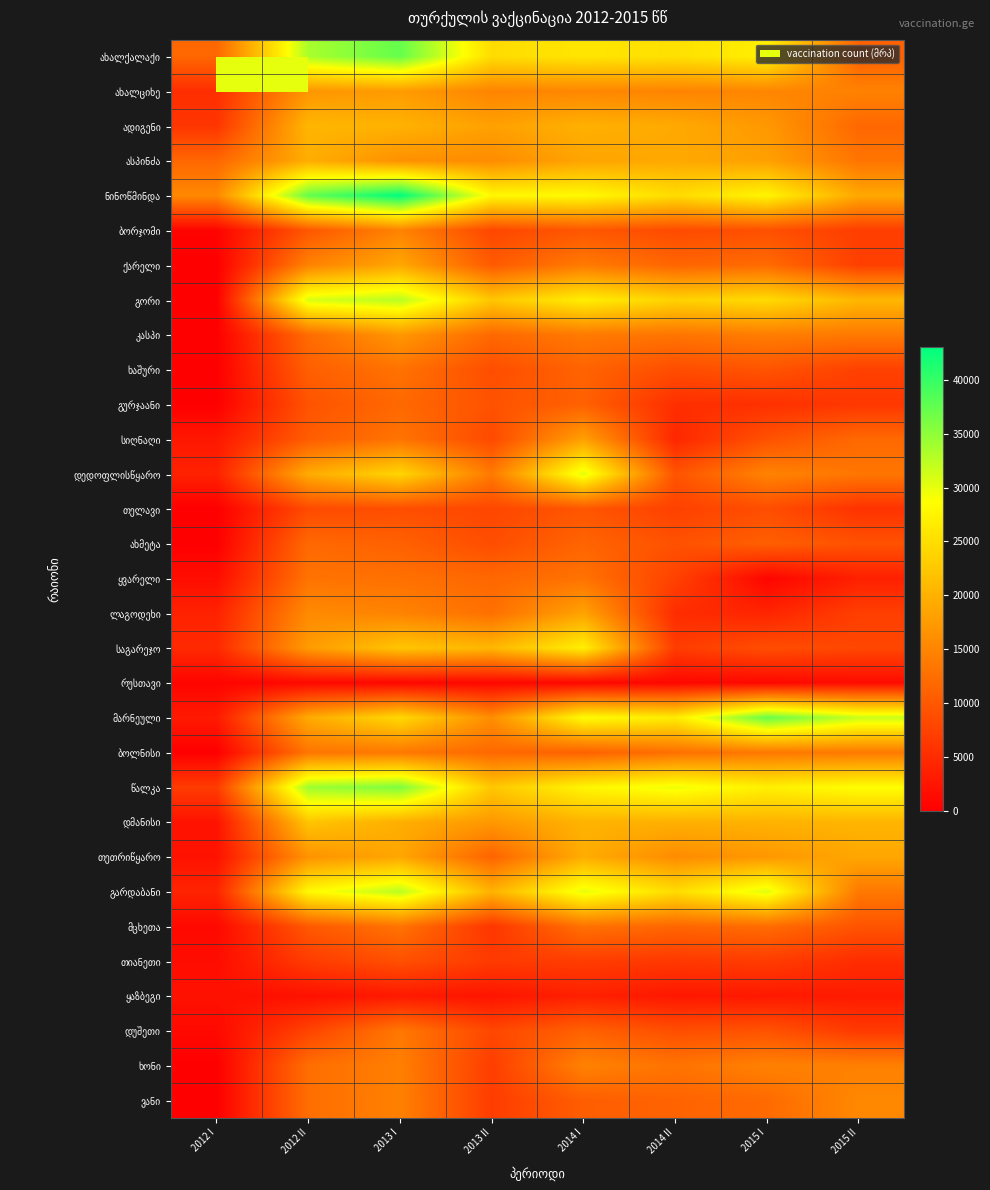

At 2012 I, list the series in order from smallest to largest.

ქარელი, გორი, კასპი, ხაშური, გურჯაანი, თელავი, ახმეტა, ბოლნისი, ხონი, ვანი, ბორჯომი, რუსთავი, მცხეთა, დუშეთი, თიანეთი, ყვარელი, ყაზბეგი, თეთრიწყარო, დმანისი, სიღნაღი, მარნეული, დედოფლისწყარო, ლაგოდეხი, გარდაბანი, საგარეჯო, ახალციხე, ადიგენი, წალკა, ასპინძა, ახალქალაქი, ნინოწმინდა